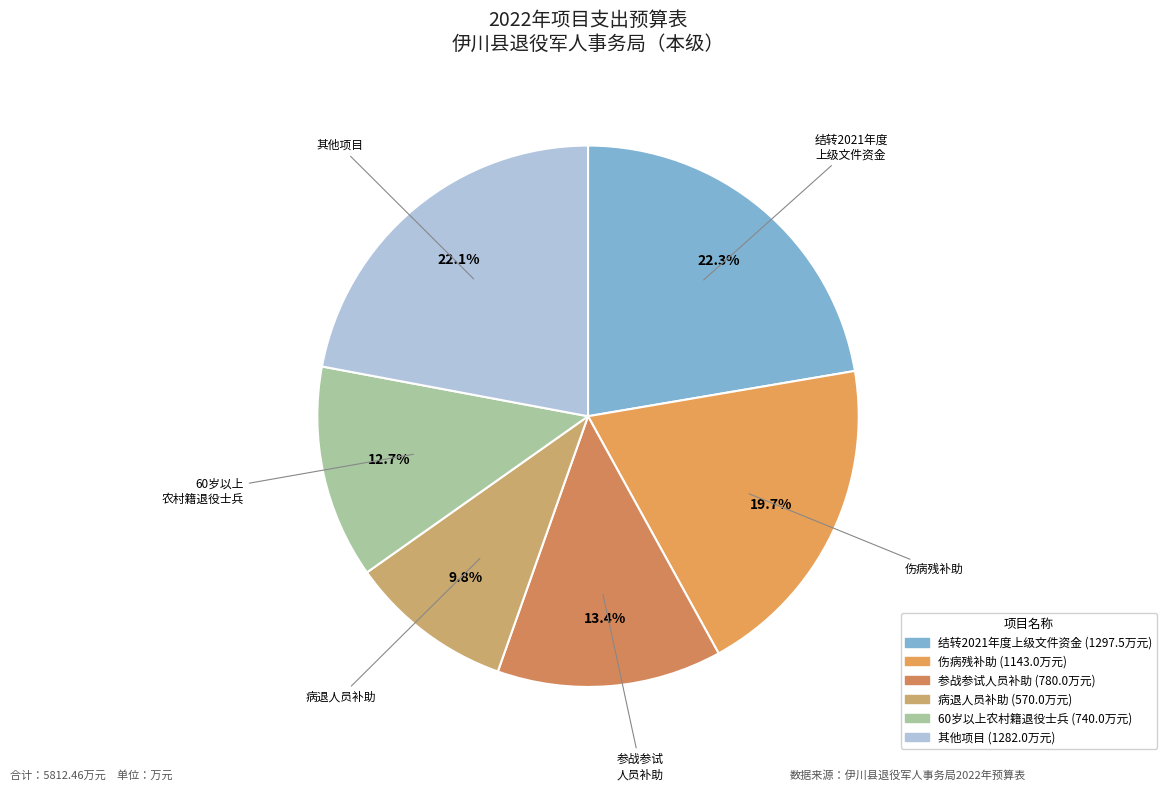

What is the largest slice in the pie chart?

结转2021年度上级文件资金